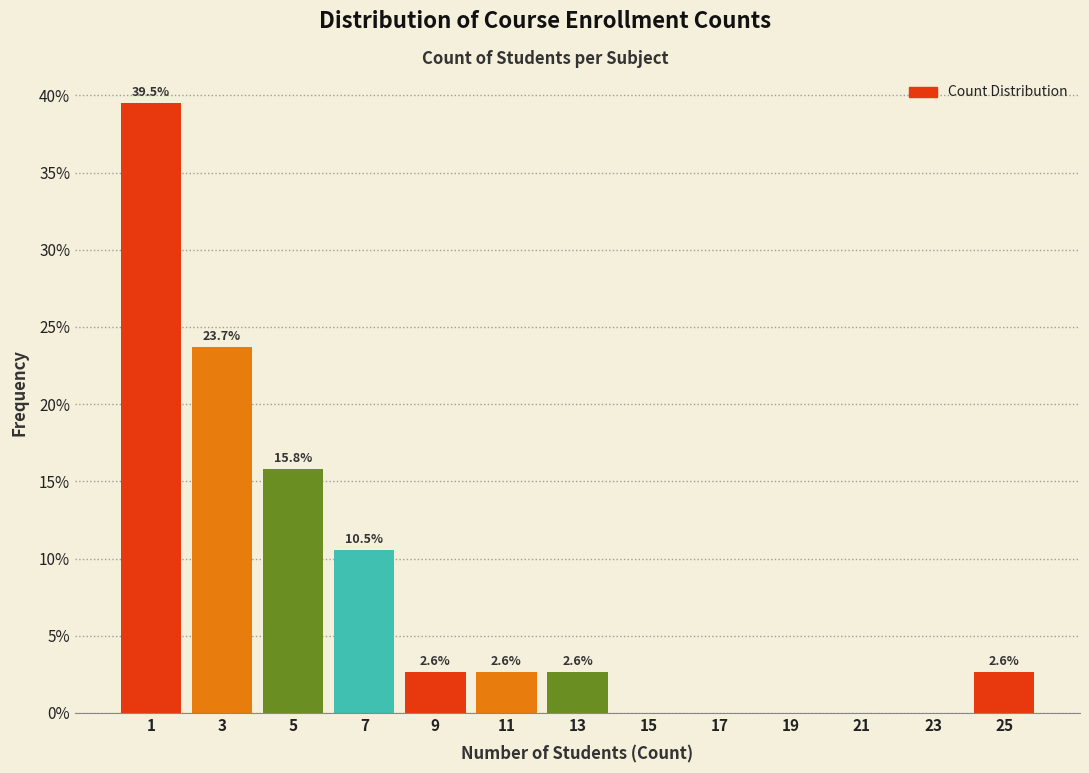

Over which range of the x-axis is the bar tallest?

0 to 2